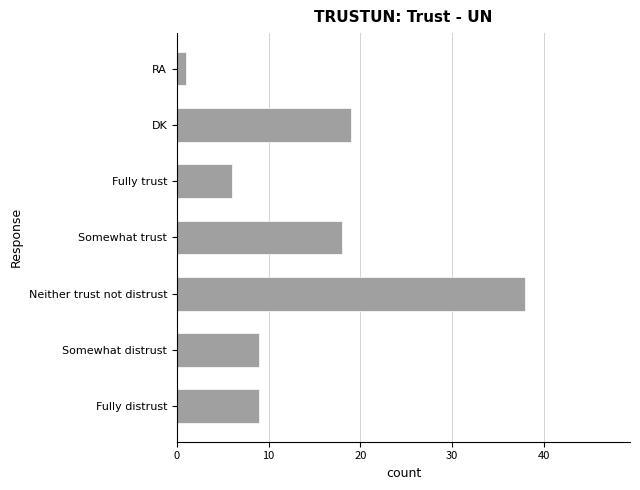

What value does the data have at DK?

19